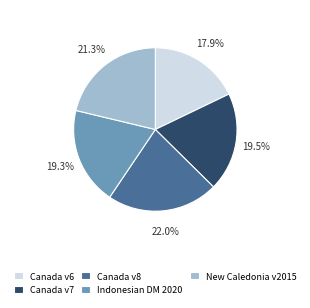

Does any single category account for the majority?

No